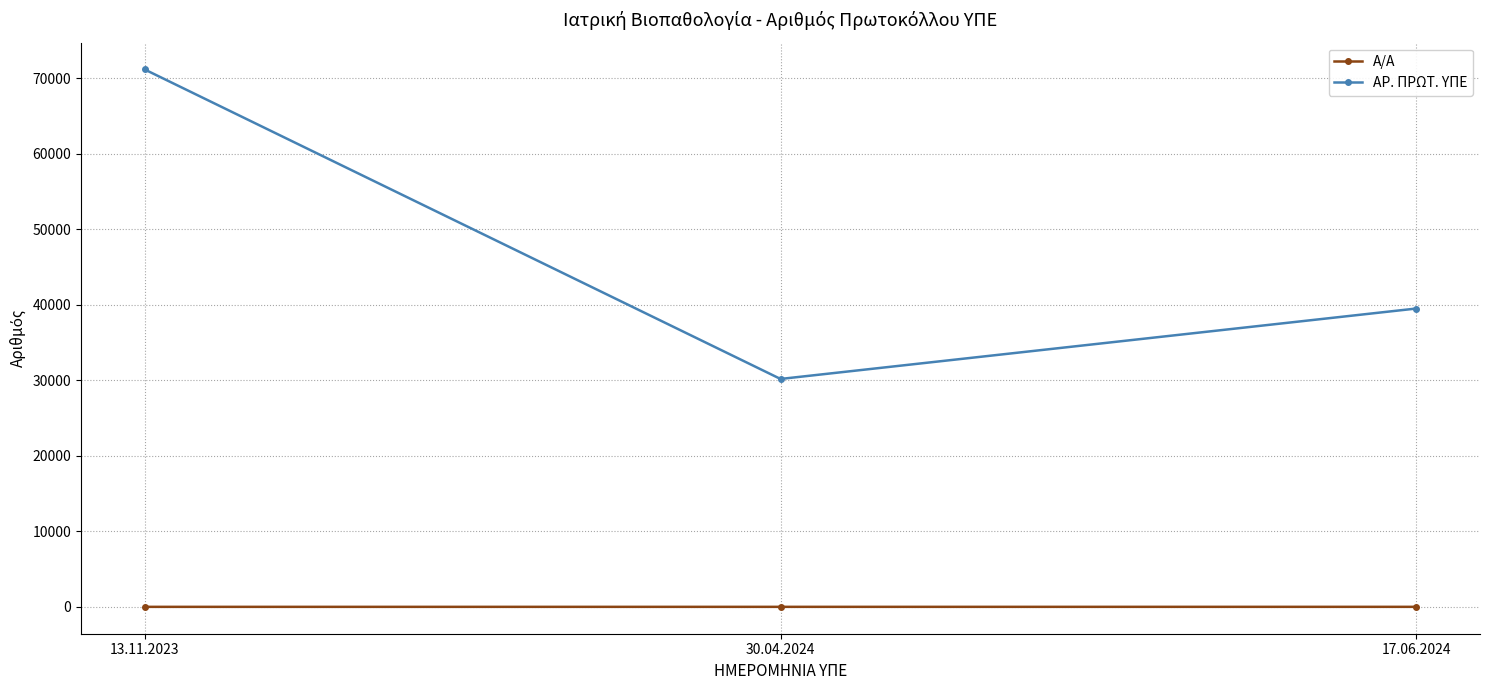

At 30.04.2024, list the series in order from smallest to largest.

Α/Α, ΑΡ. ΠΡΩΤ. ΥΠΕ